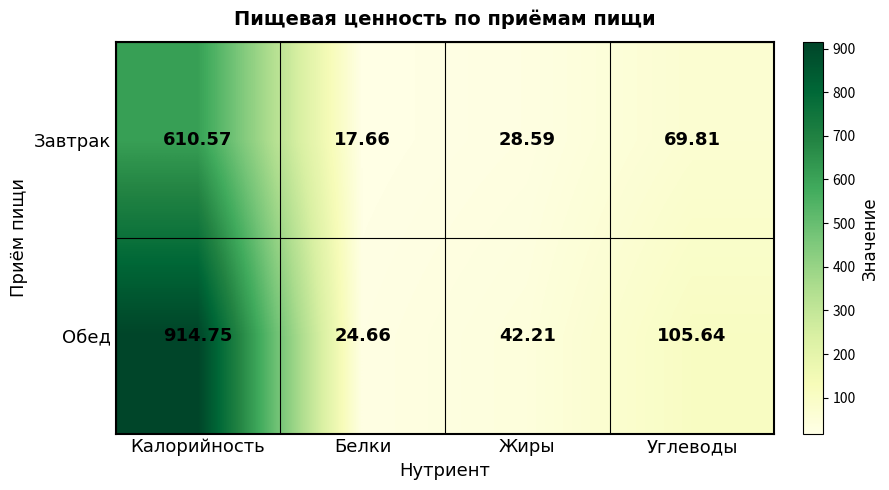

At which label is Завтрак closest to 314?

Углеводы